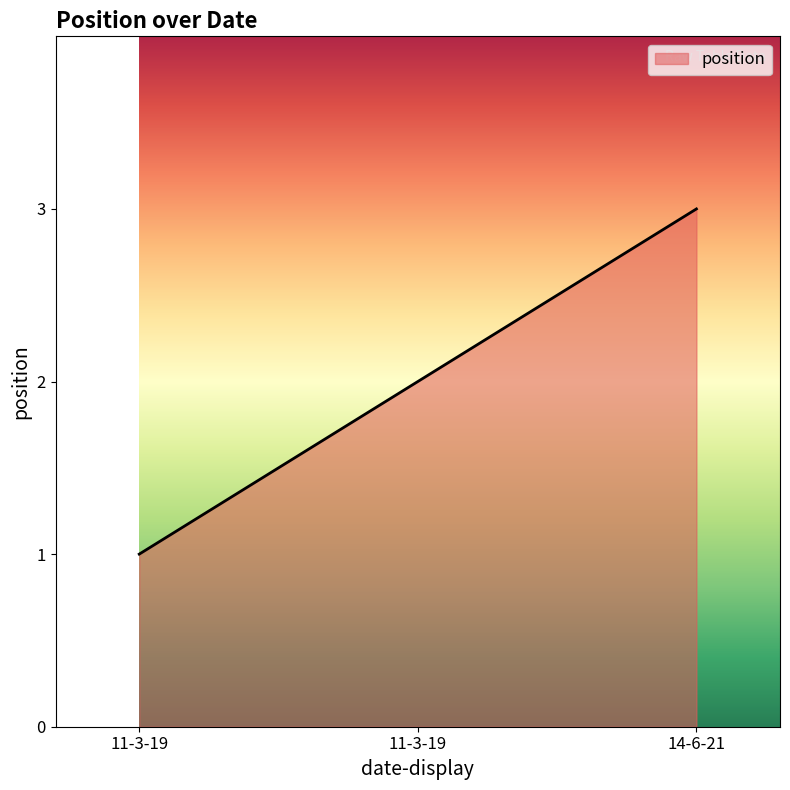

Which has a higher value, 11-3-19 or 11-3-19?

11-3-19